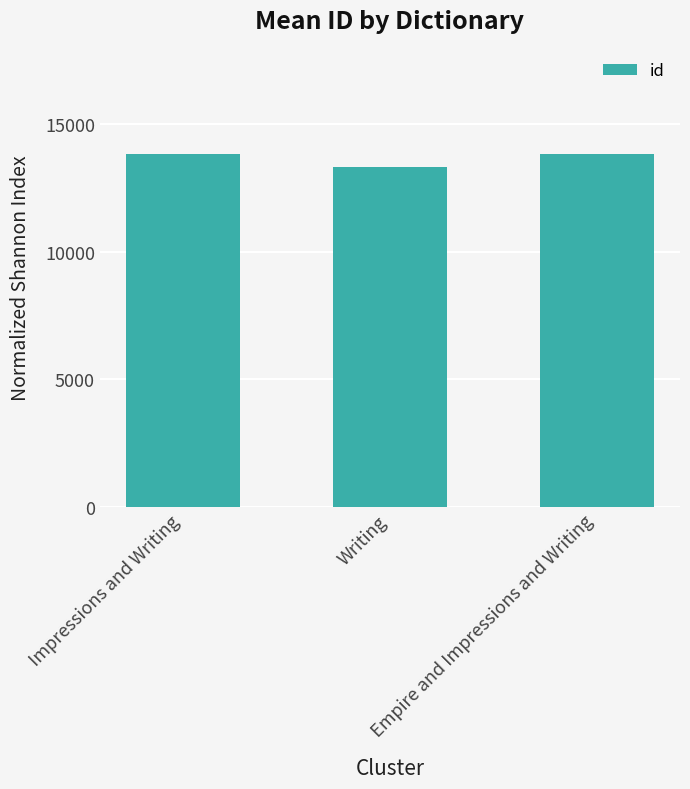

What is the average value?

13664.2